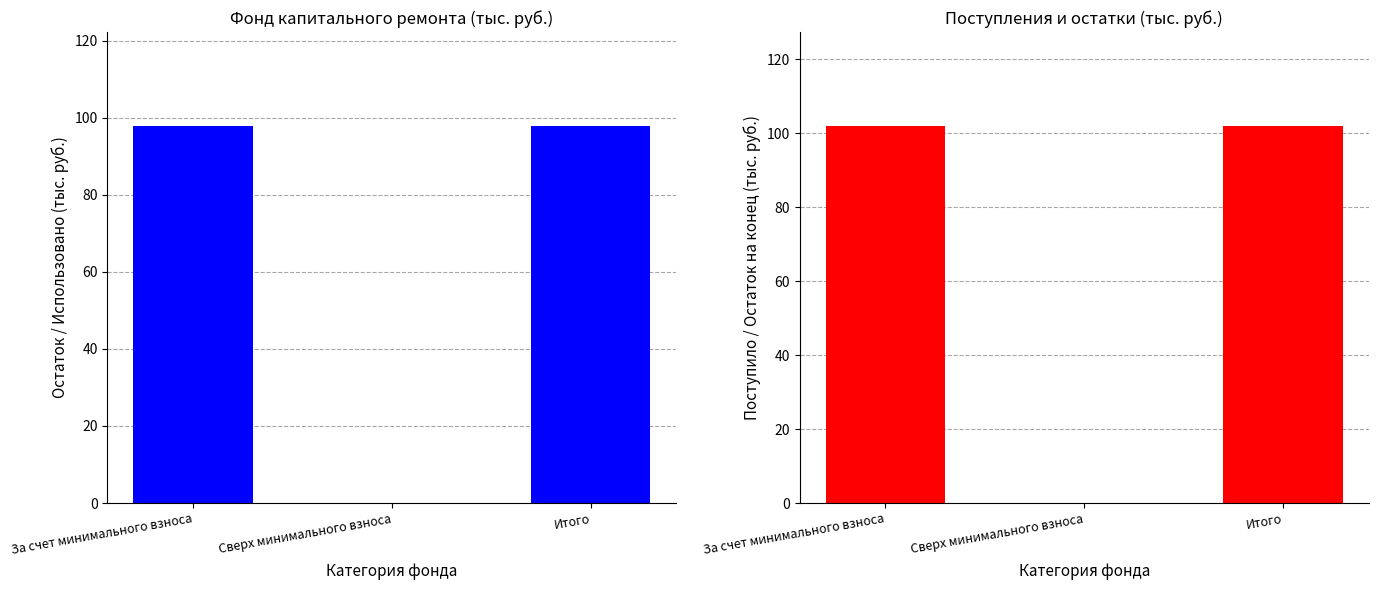

At which category is the sum across all series the highest?

За счет минимального взноса